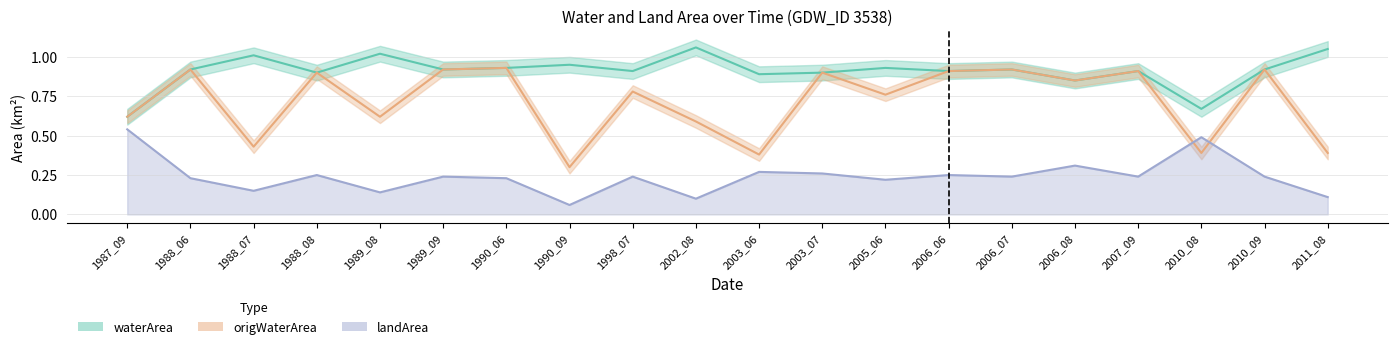

Which has a higher value, 1990_09 or 2006_08?

1990_09